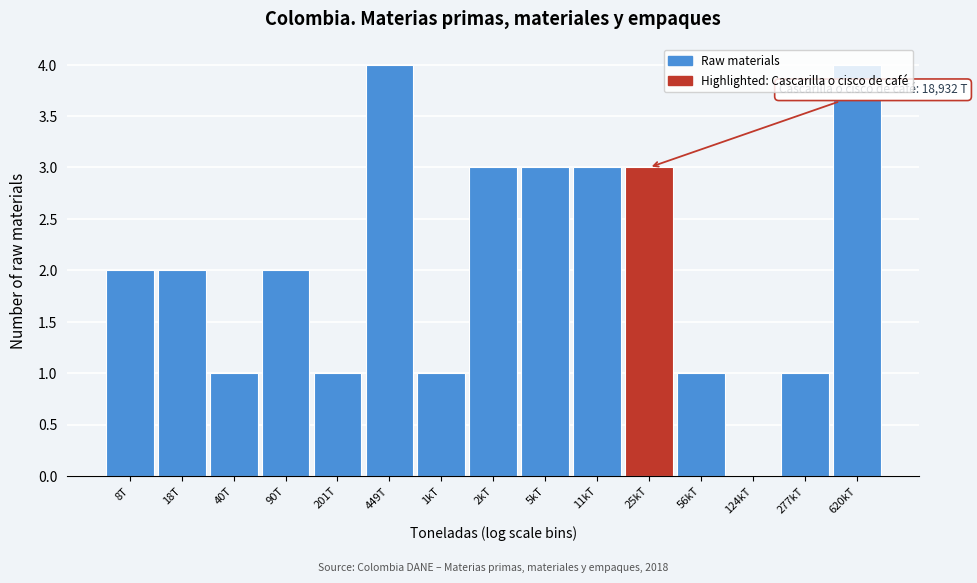

What is the ratio of the value at 620kT to the value at 90T?

2.0